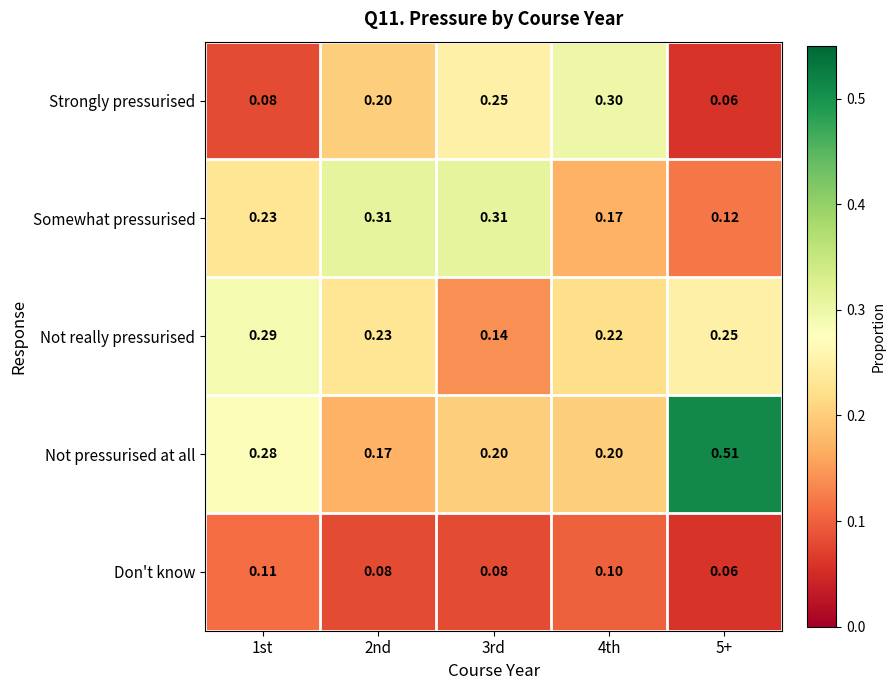

Is the value of Strongly pressurised at 1st greater than the value of Not really pressurised at 5+?

No